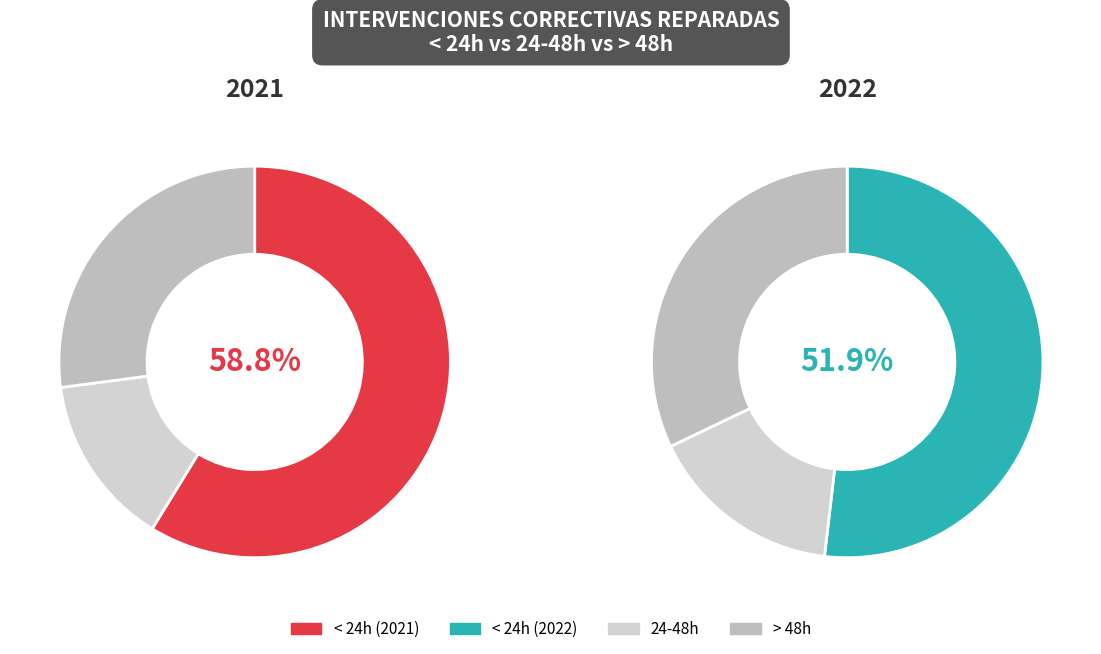

What percentage is NOT represented by 24-48h?

85.9%